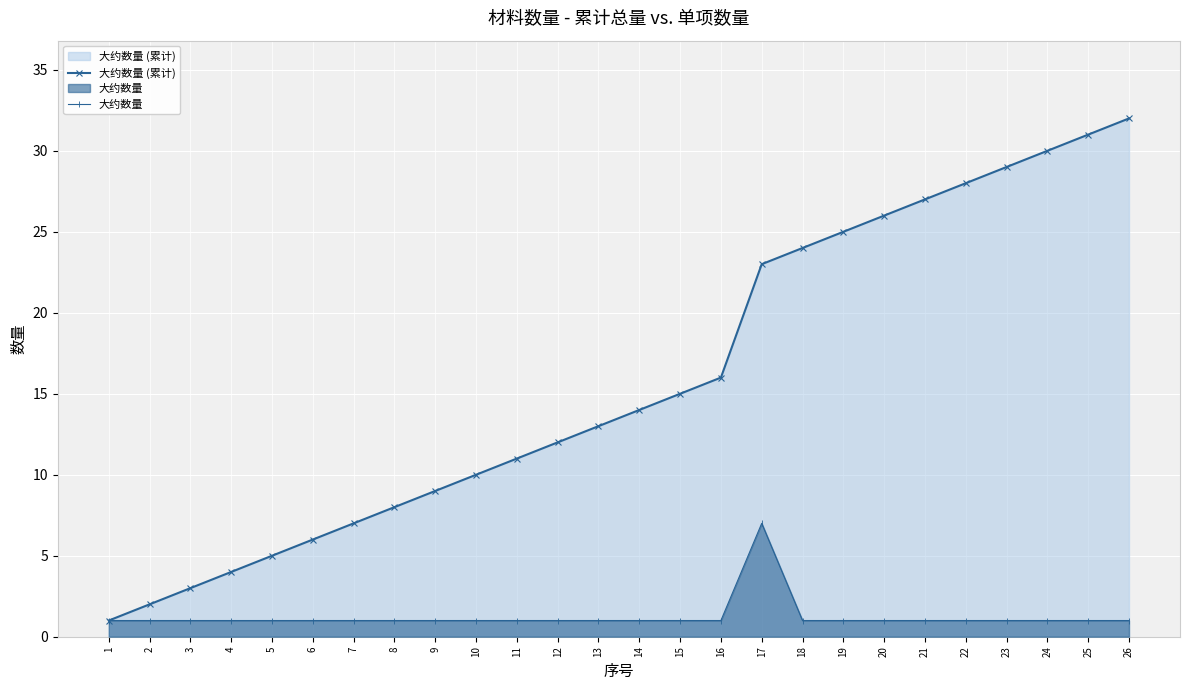

Which label corresponds to the smallest value in the chart?

1